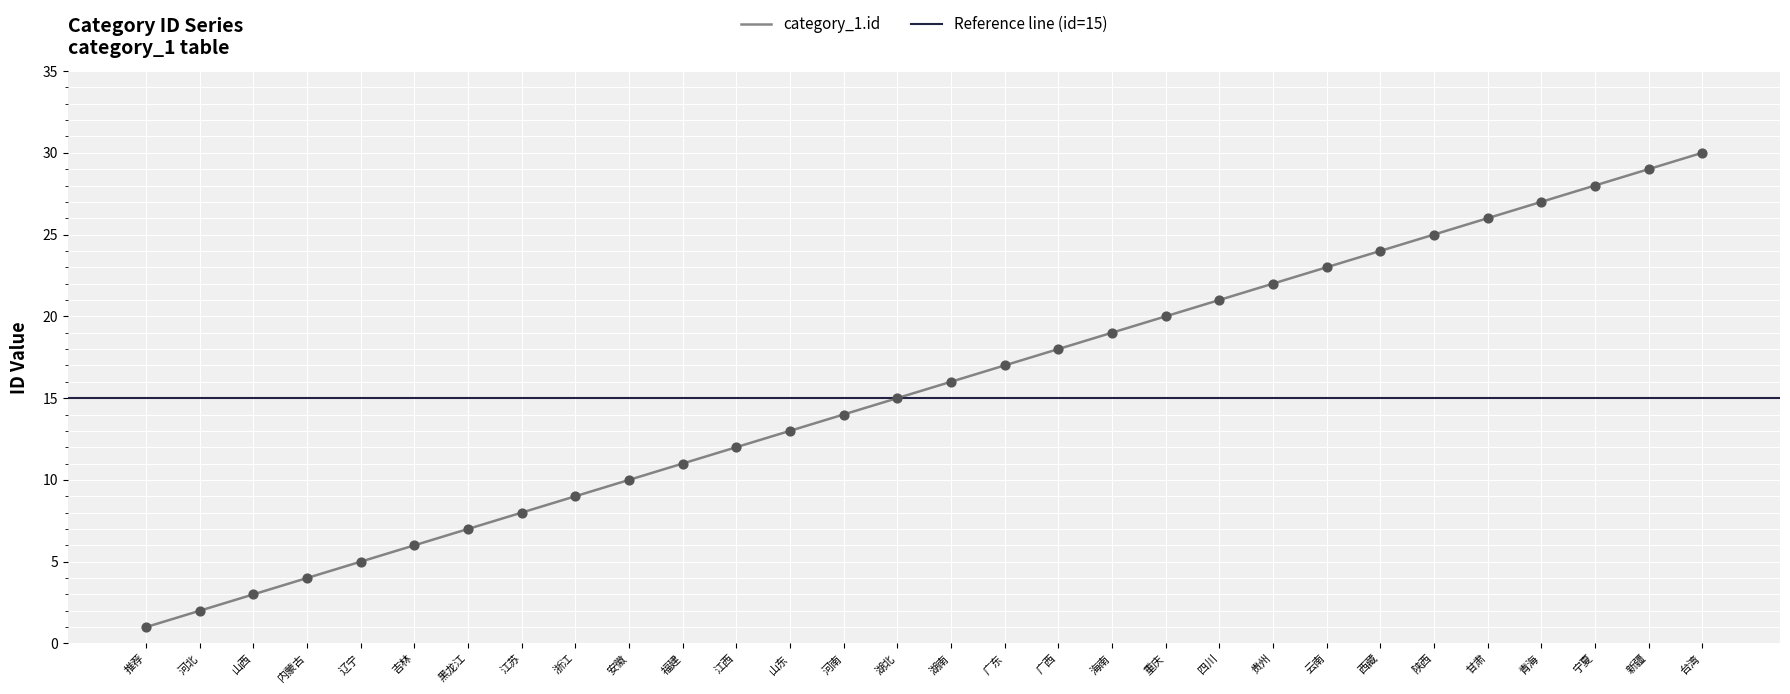

Which has a higher value, 河北 or 吉林?

吉林